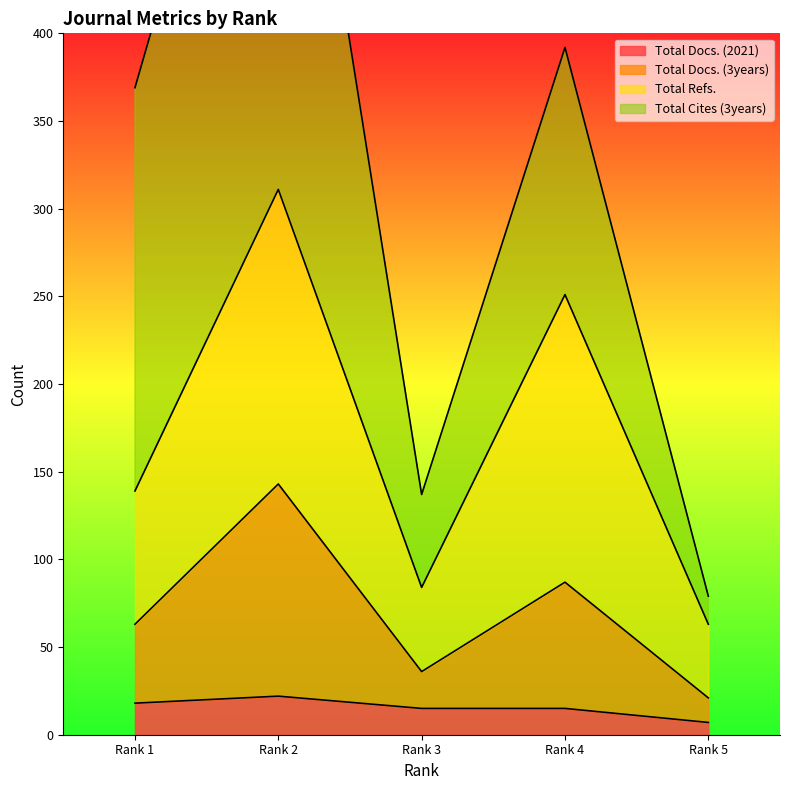

What is the value of the Total Docs. (3years) point at the 2nd from the left?

143